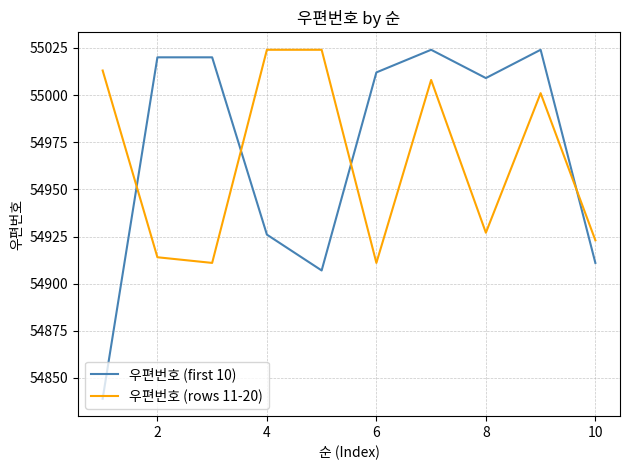

After their last crossing, which series has the higher values: 우편번호 (rows 11-20) or 우편번호 (first 10)?

우편번호 (rows 11-20)